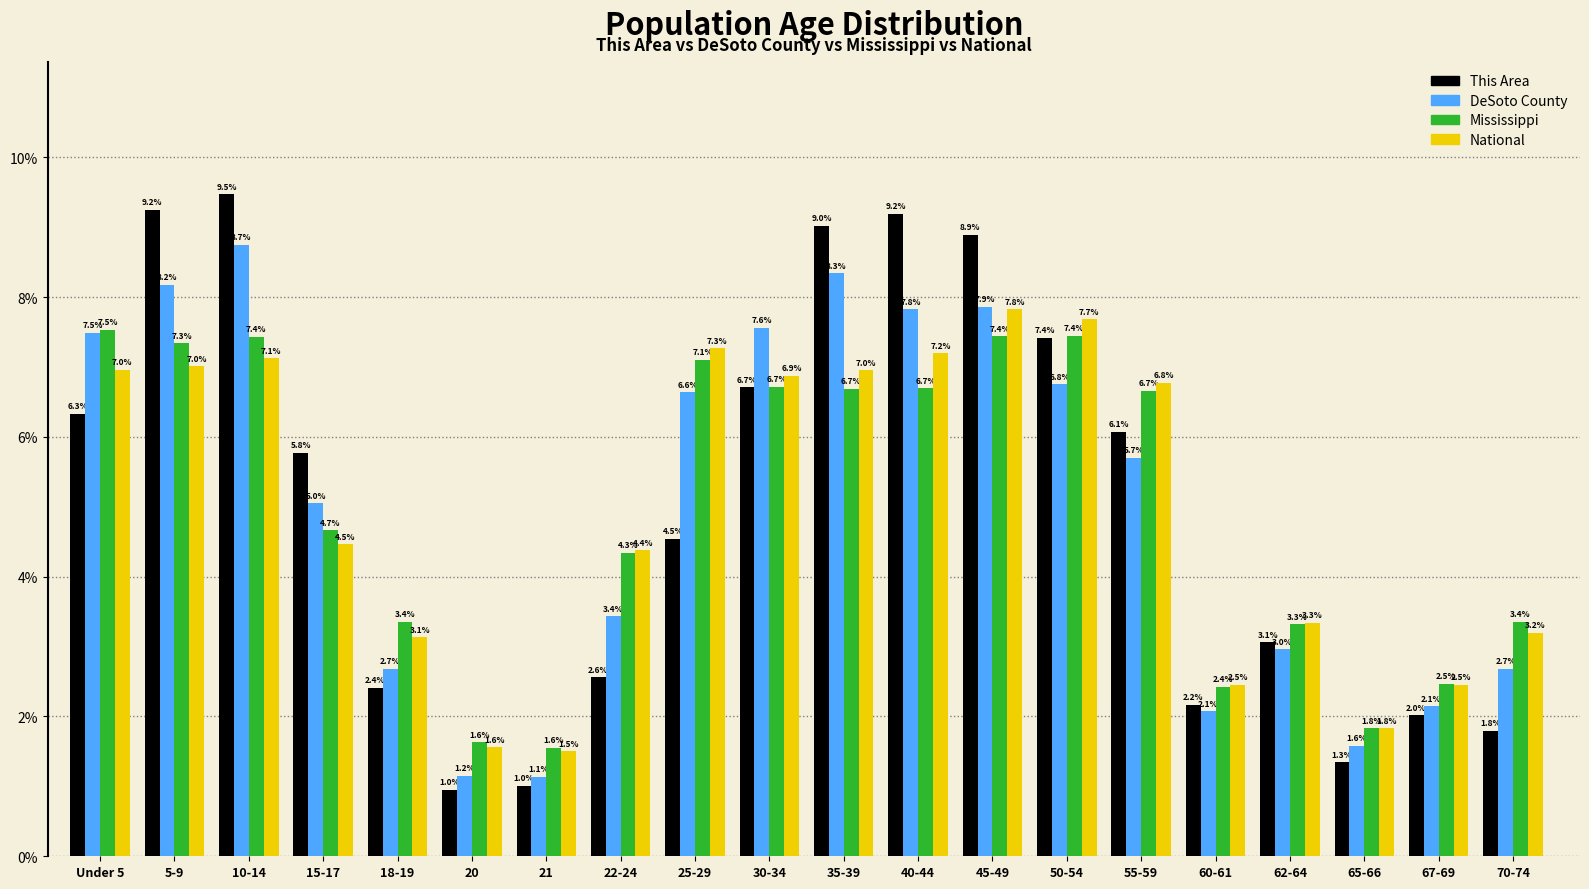

Reading left to right, transcribe all the data shown in this chart.

This Area: 6.3	9.2	9.5	5.8	2.4	1.0	1.0	2.6	4.5	6.7	9.0	9.2	8.9	7.4	6.1	2.2	3.1	1.3	2.0	1.8
DeSoto County: 7.5	8.2	8.7	5.0	2.7	1.2	1.1	3.4	6.6	7.6	8.3	7.8	7.9	6.8	5.7	2.1	3.0	1.6	2.1	2.7
Mississippi: 7.5	7.3	7.4	4.7	3.4	1.6	1.6	4.3	7.1	6.7	6.7	6.7	7.4	7.4	6.7	2.4	3.3	1.8	2.5	3.4
National: 7.0	7.0	7.1	4.5	3.1	1.6	1.5	4.4	7.3	6.9	7.0	7.2	7.8	7.7	6.8	2.5	3.3	1.8	2.5	3.2